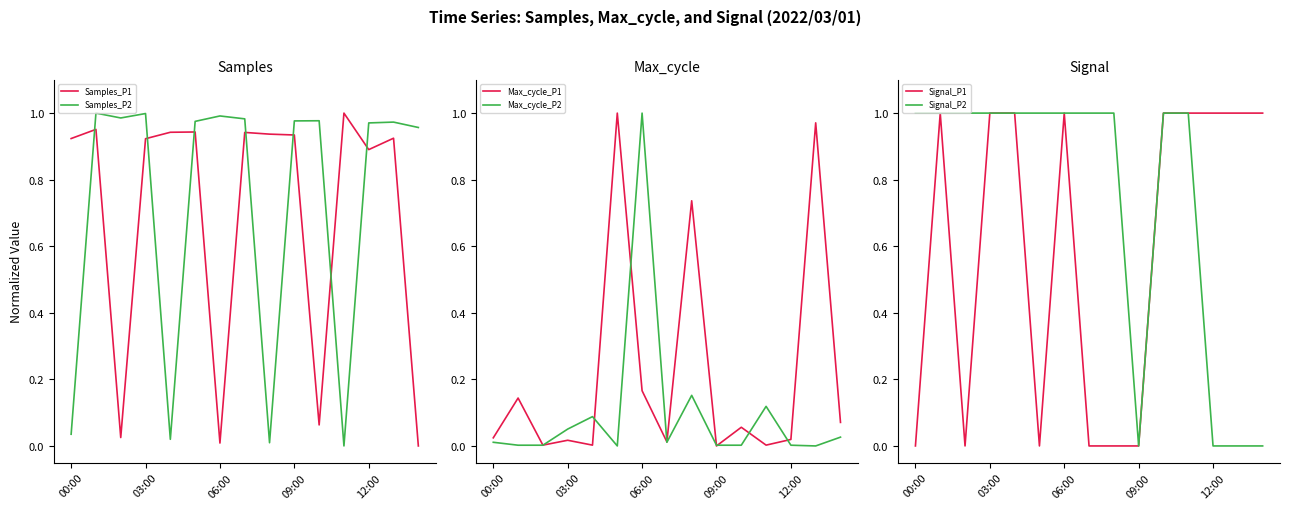

The value of Max_cycle_P2 at 06:00 is 0.3. True or false?

False